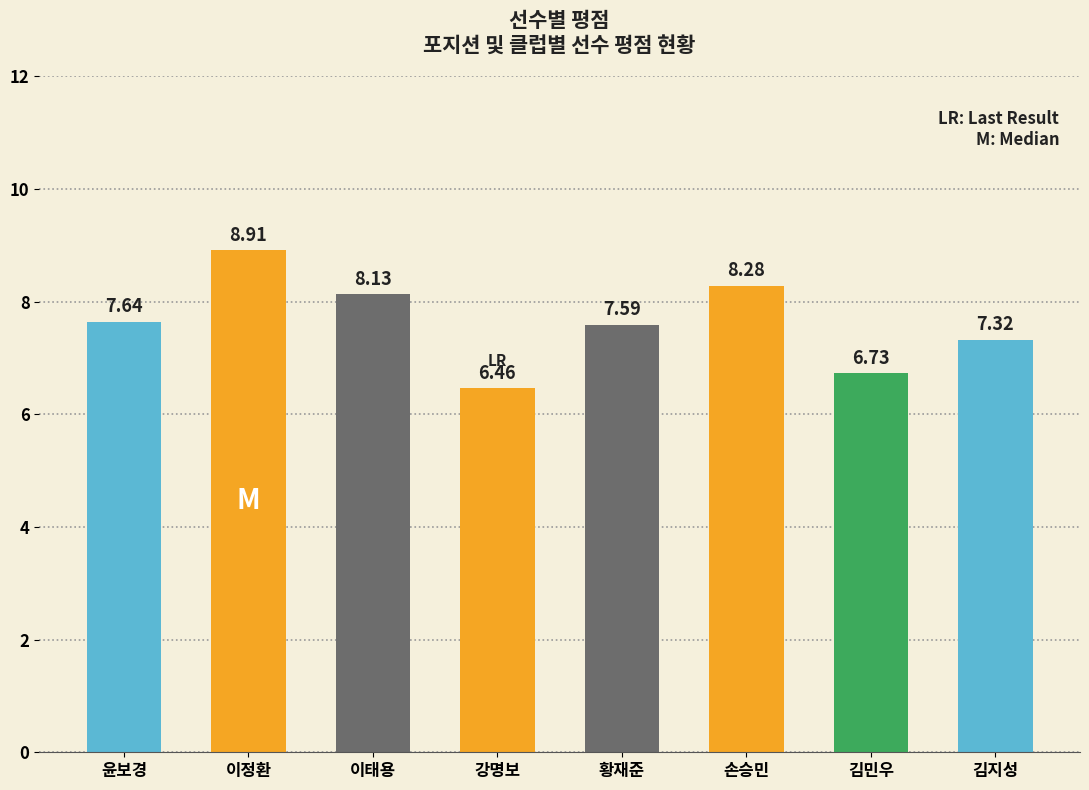

What is the ratio of the value at 김지성 to the value at 윤보경?

1.0